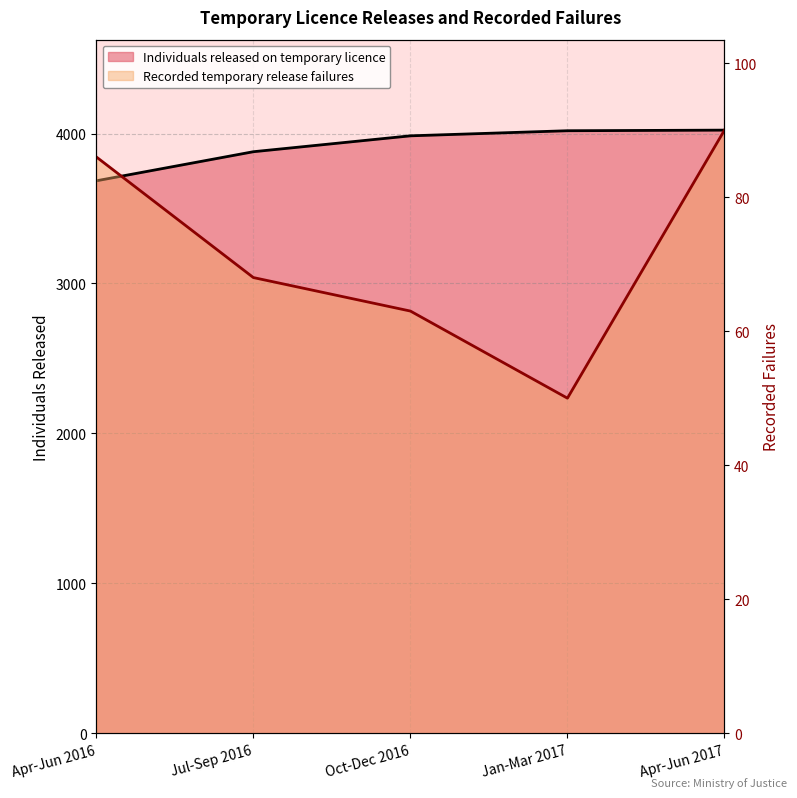

Is it true that Individuals released on temporary licence equals 3879 at Jul-Sep 2016?

True